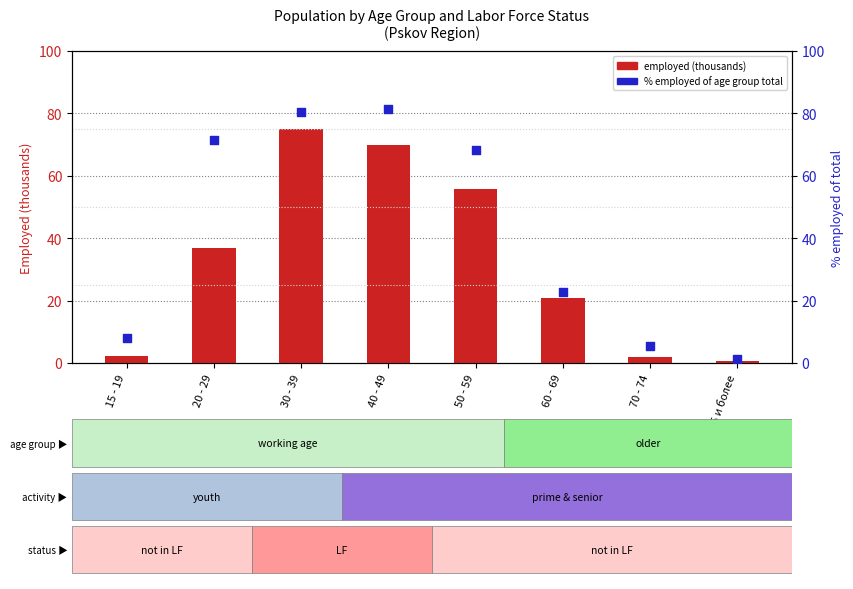

Is the value of % employed of total at 30 - 39 greater than the value of employed (thousands) at 75 и более?

Yes